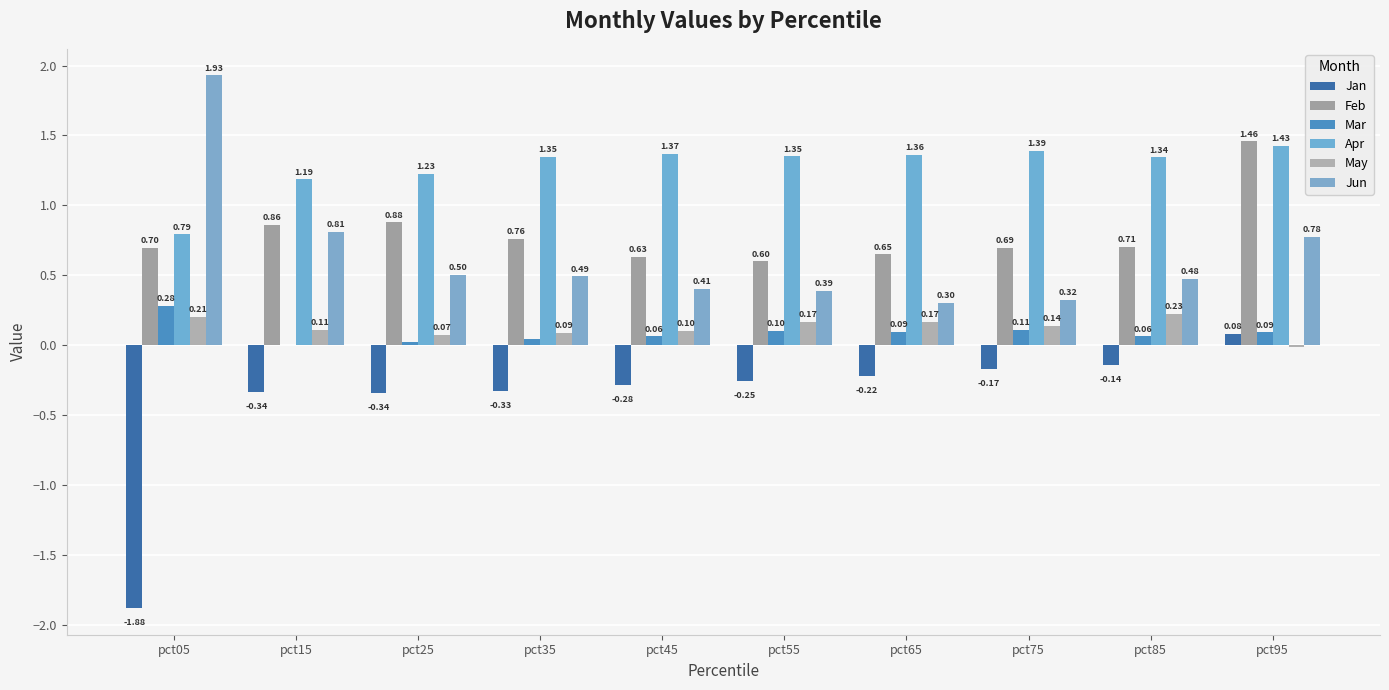

Which series changed the most between pct55 and pct65?

Jun